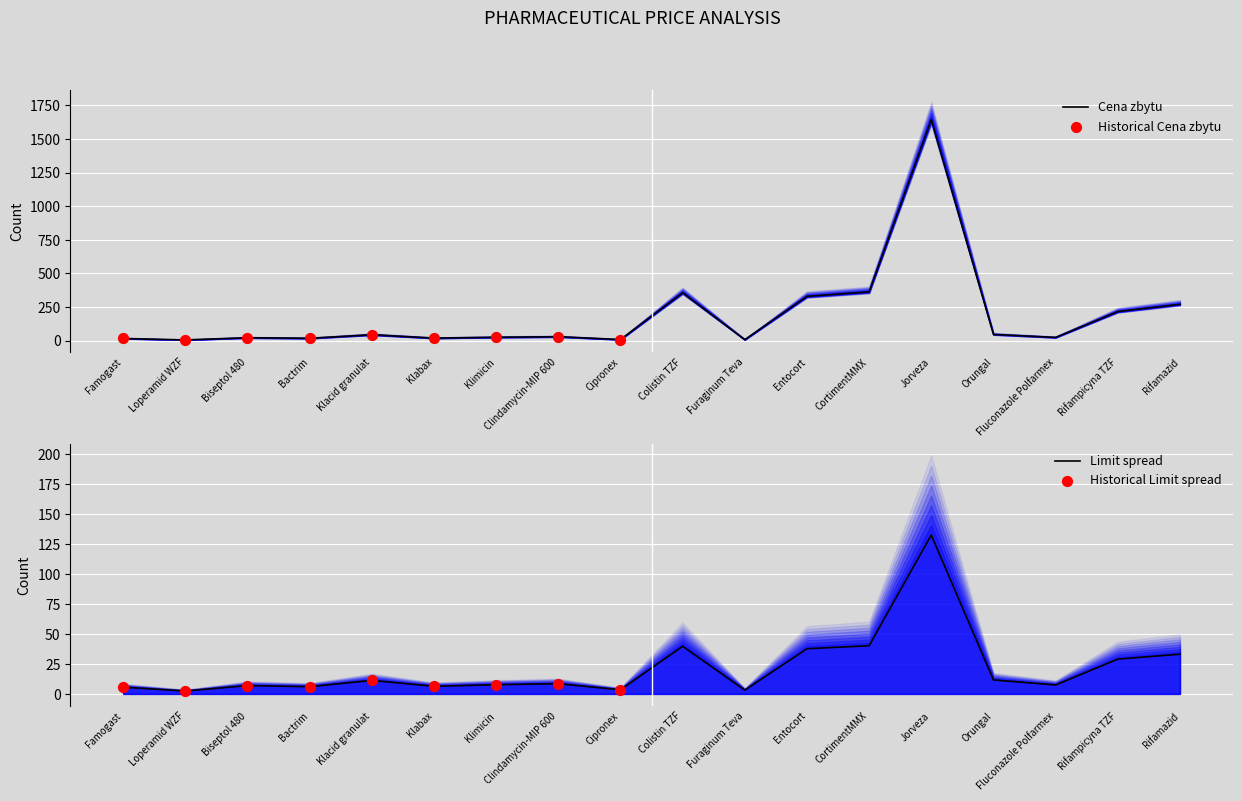

The value of Cena zbytu at Orungal is 45.9. True or false?

True